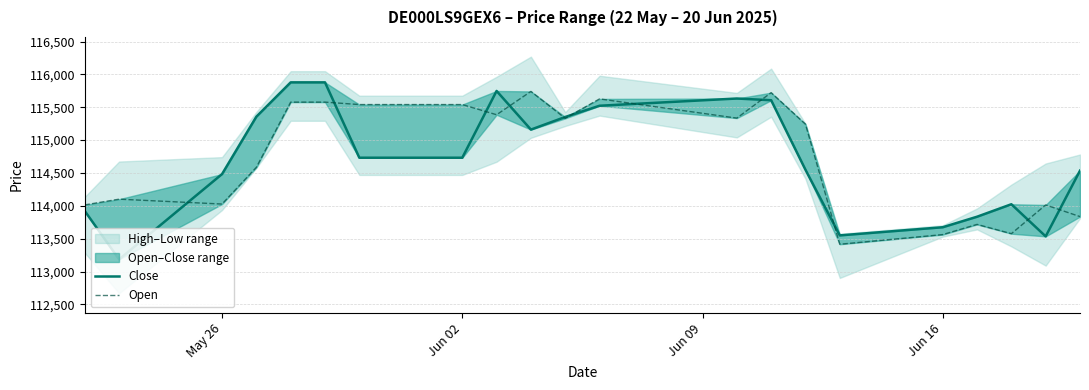

True or false: Open has more than 0 points higher than both neighbors.

True